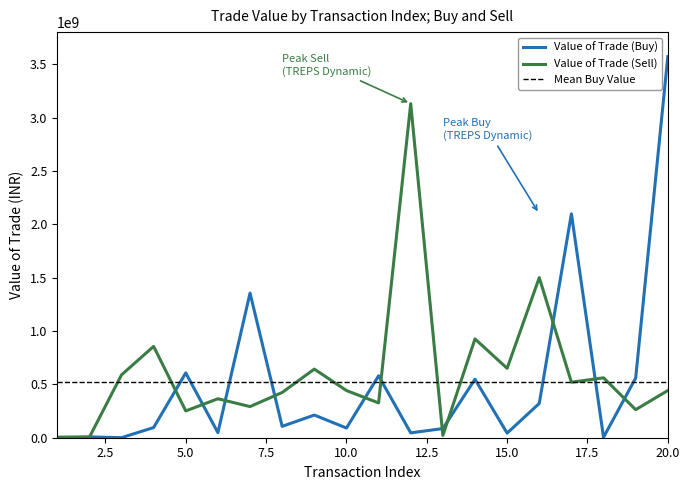

Rank the series by their maximum value, from highest to lowest.

Value of Trade (Buy), Value of Trade (Sell)